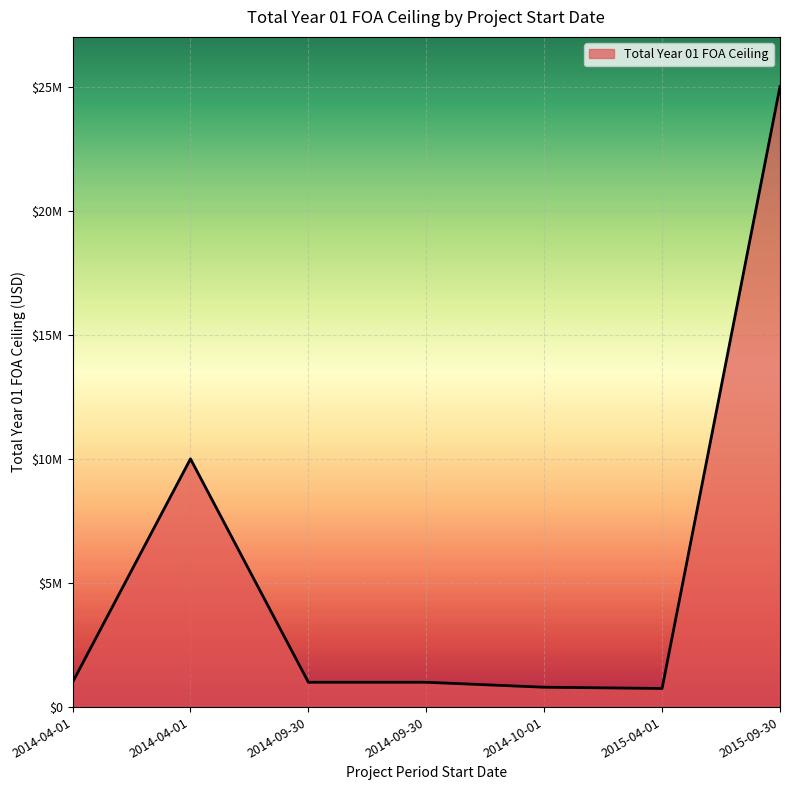

Does the chart have visible grid lines?

Yes